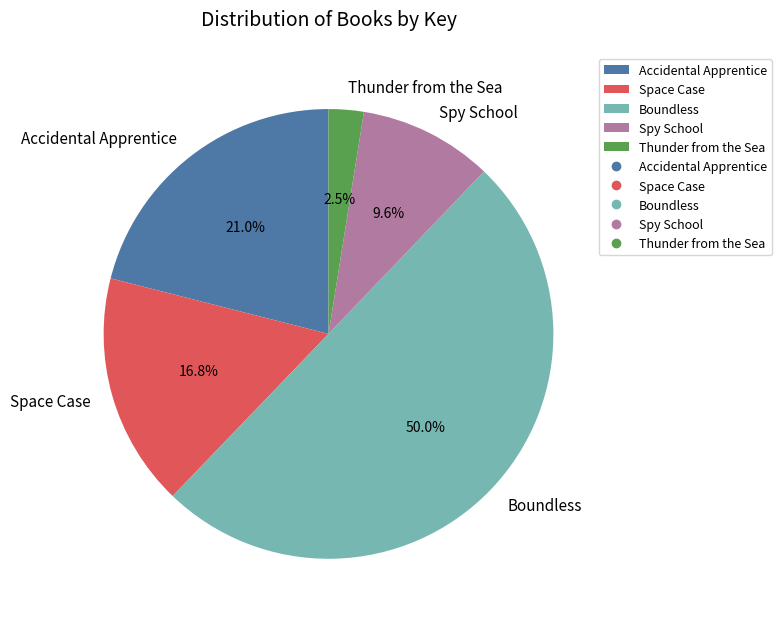

What percentage is the Boundless slice, to the nearest percent?

50%